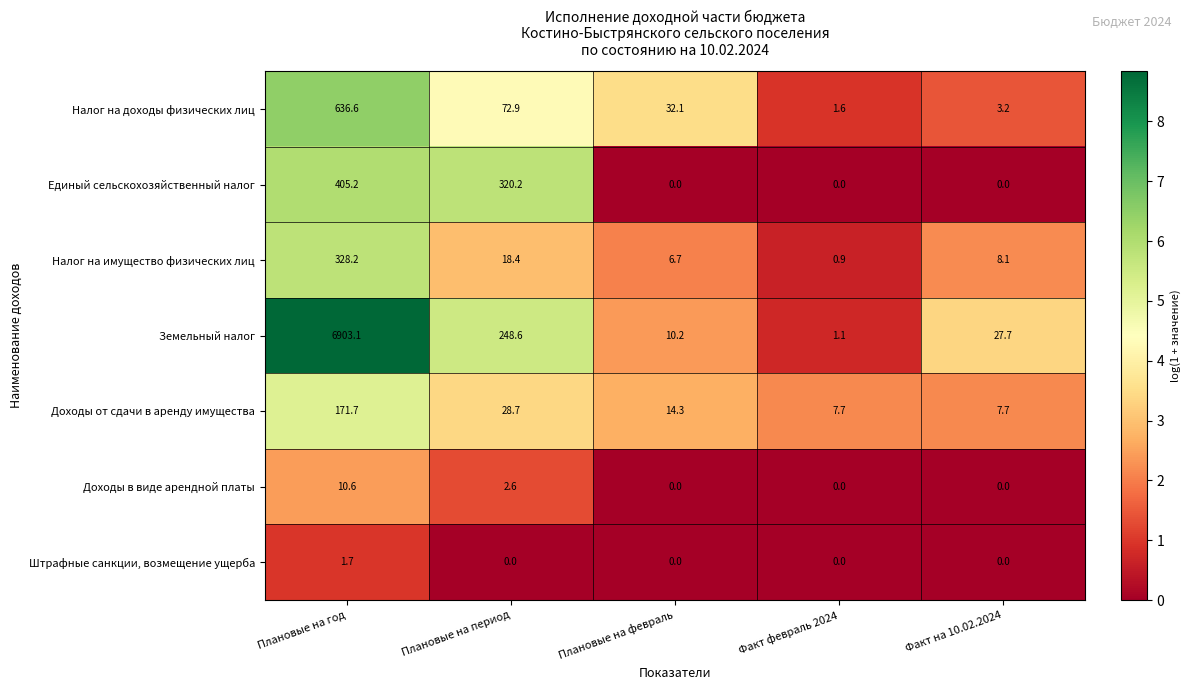

What is the spread (max minus min) of values at Плановые на год?

6901.4